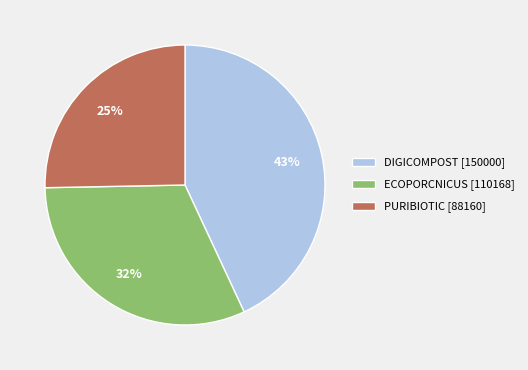

To the nearest percent, what portion does DIGICOMPOST represent?

43%